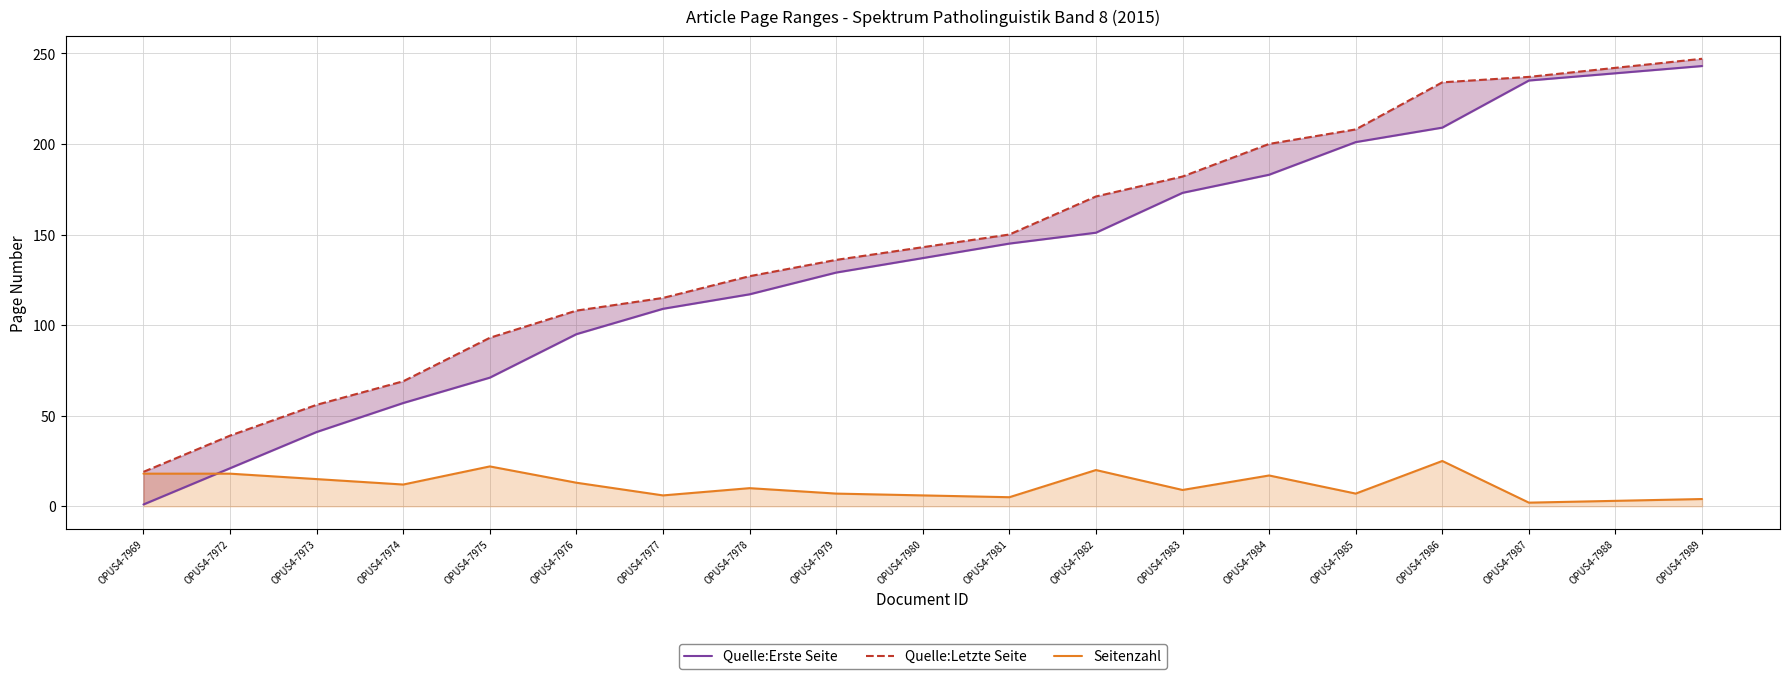

Reading left to right, what are all the values shown in this chart?

Quelle:Erste Seite: 1	21	41	57	71	95	109	117	129	137	145	151	173	183	201	209	235	239	243
Quelle:Letzte Seite: 19	39	56	69	93	108	115	127	136	143	150	171	182	200	208	234	237	242	247
Seitenzahl: 18	18	15	12	22	13	6	10	7	6	5	20	9	17	7	25	2	3	4